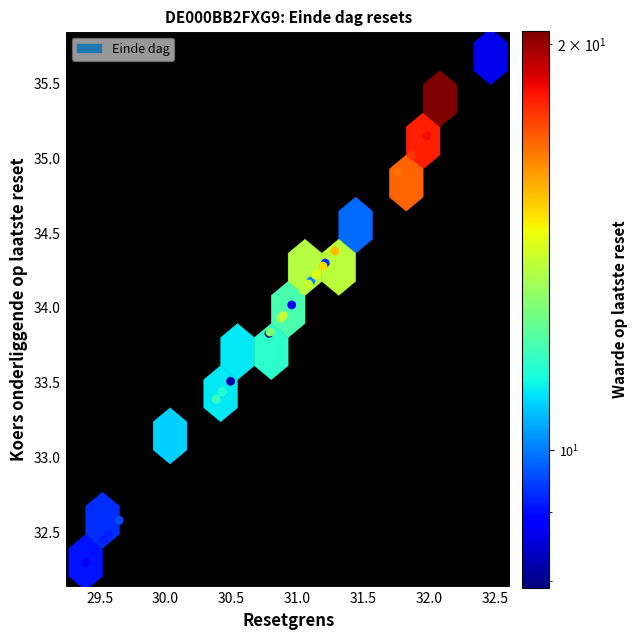

What Y value in the scatter plot is closest to 33?

33.1